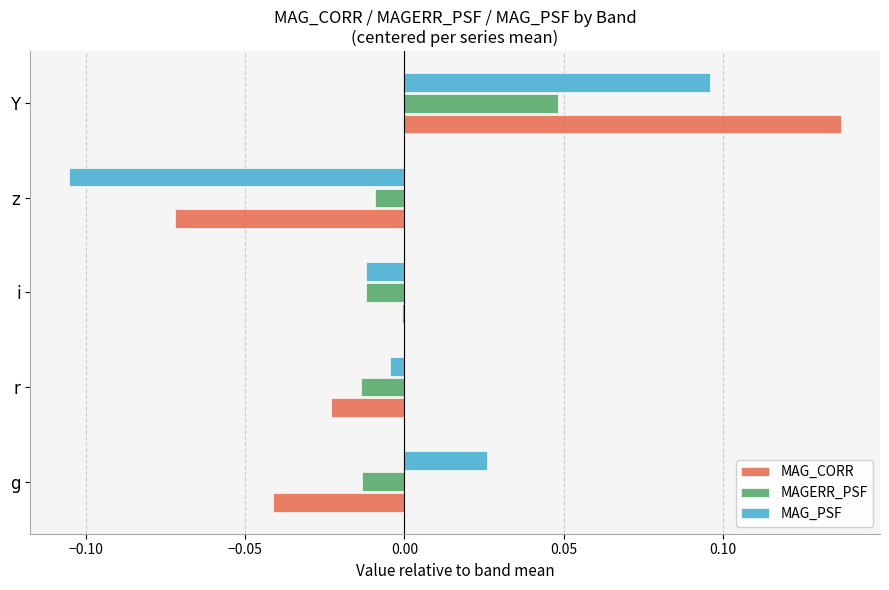

Which category has the highest value across all series?

Y